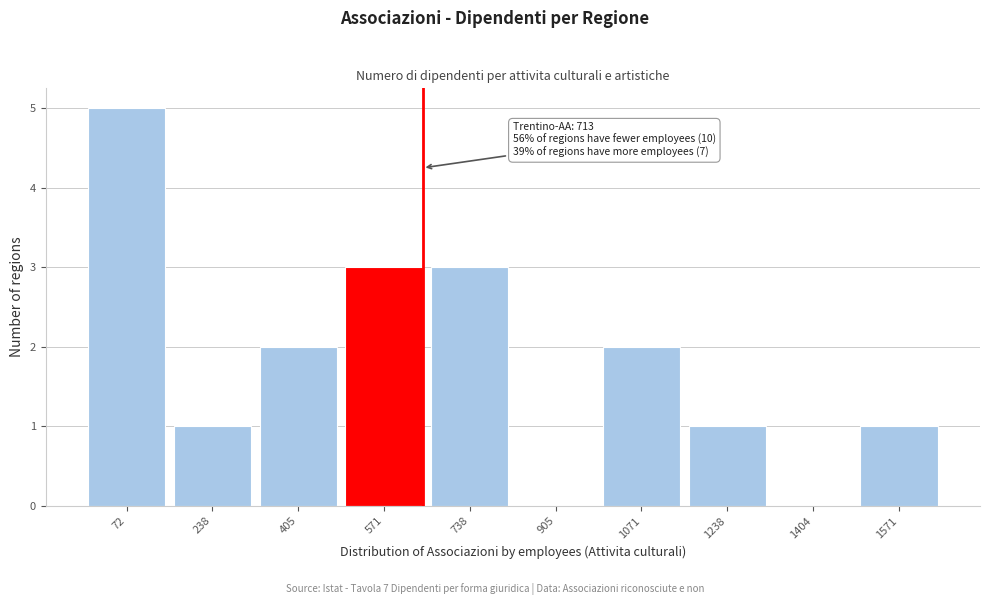

Reading left to right, transcribe all the data shown in this chart.

72=5	238=1	405=2	571=3	738=3	905=0	1071=2	1238=1	1404=0	1571=1